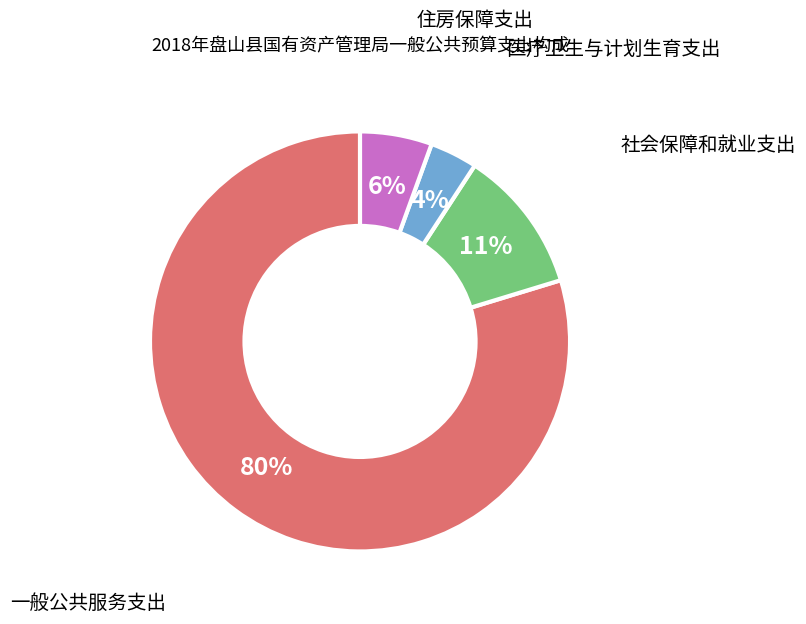

Do 社会保障和就业支出 and 住房保障支出 together represent more than half of the pie?

No